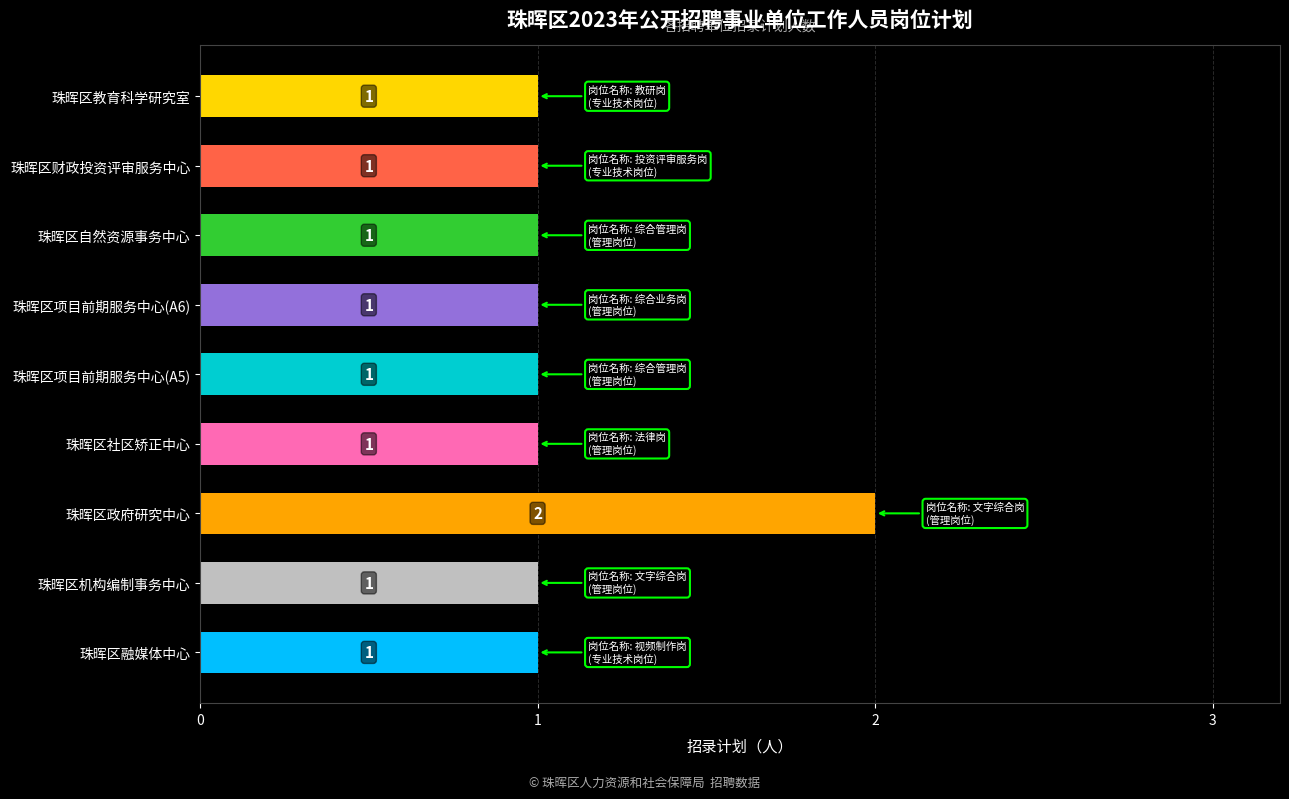

Reading bottom to top, what are all the values shown in this chart?

珠晖区融媒体中心=1	珠晖区机构编制事务中心=1	珠晖区政府研究中心=2	珠晖区社区矫正中心=1	珠晖区项目前期服务中心(A5)=1	珠晖区项目前期服务中心(A6)=1	珠晖区自然资源事务中心=1	珠晖区财政投资评审服务中心=1	珠晖区教育科学研究室=1